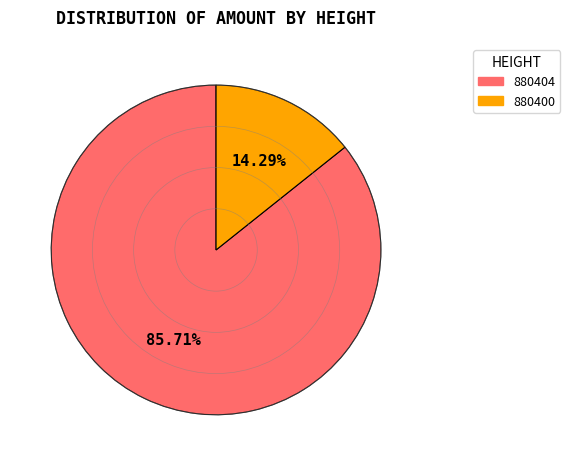

Between 880404 and 880400, which is larger?

880404